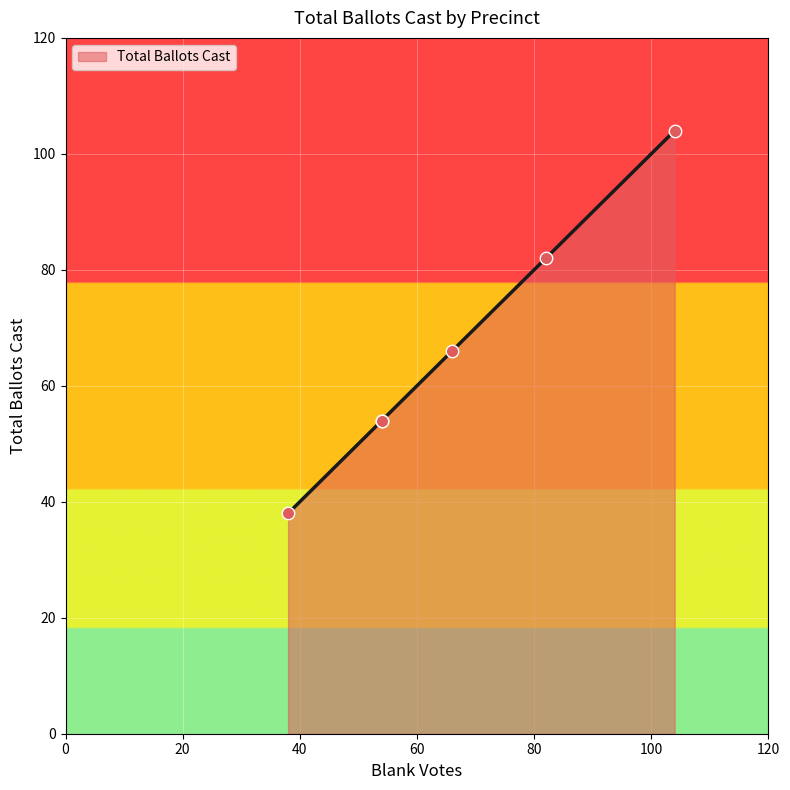

What is the change in value from Precinct 1 to Precinct 2?

+12